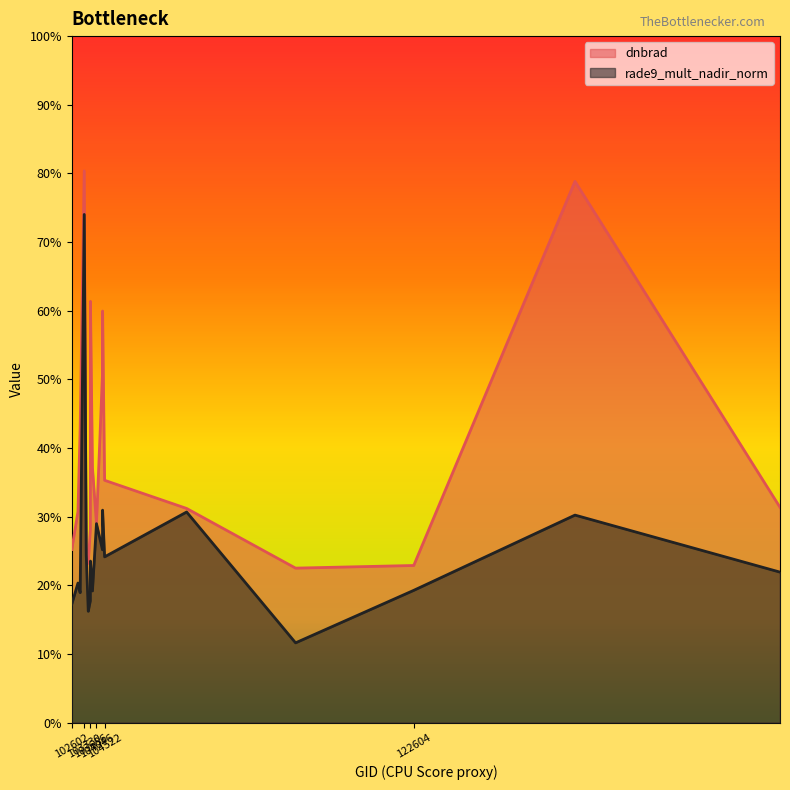

Between 103330 and 132036, which series saw the biggest shift?

rade9_mult_nadir_norm